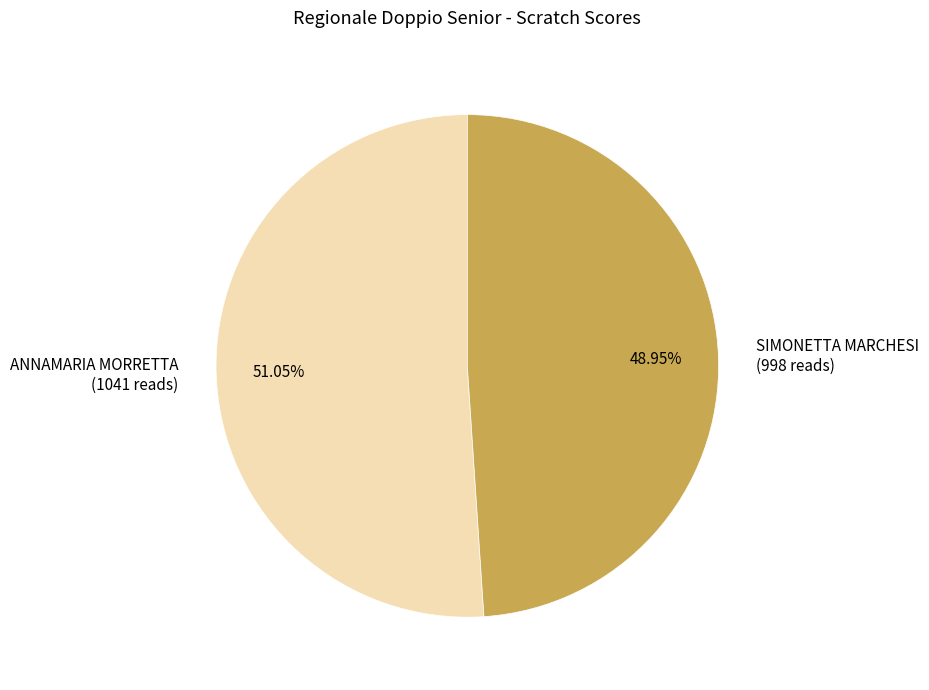

What is the majority slice?

ANNAMARIA MORRETTA